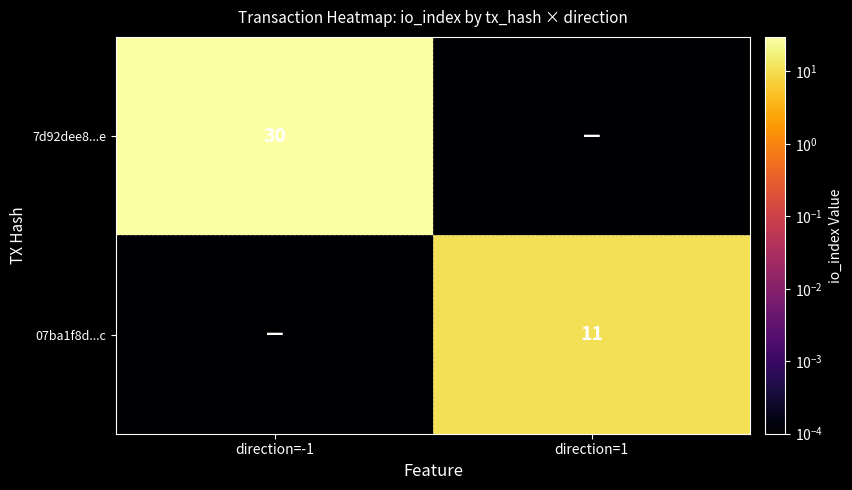

Is the value of 7d92dee8...e at direction=-1 greater than the value of 07ba1f8d...c at direction=1?

Yes